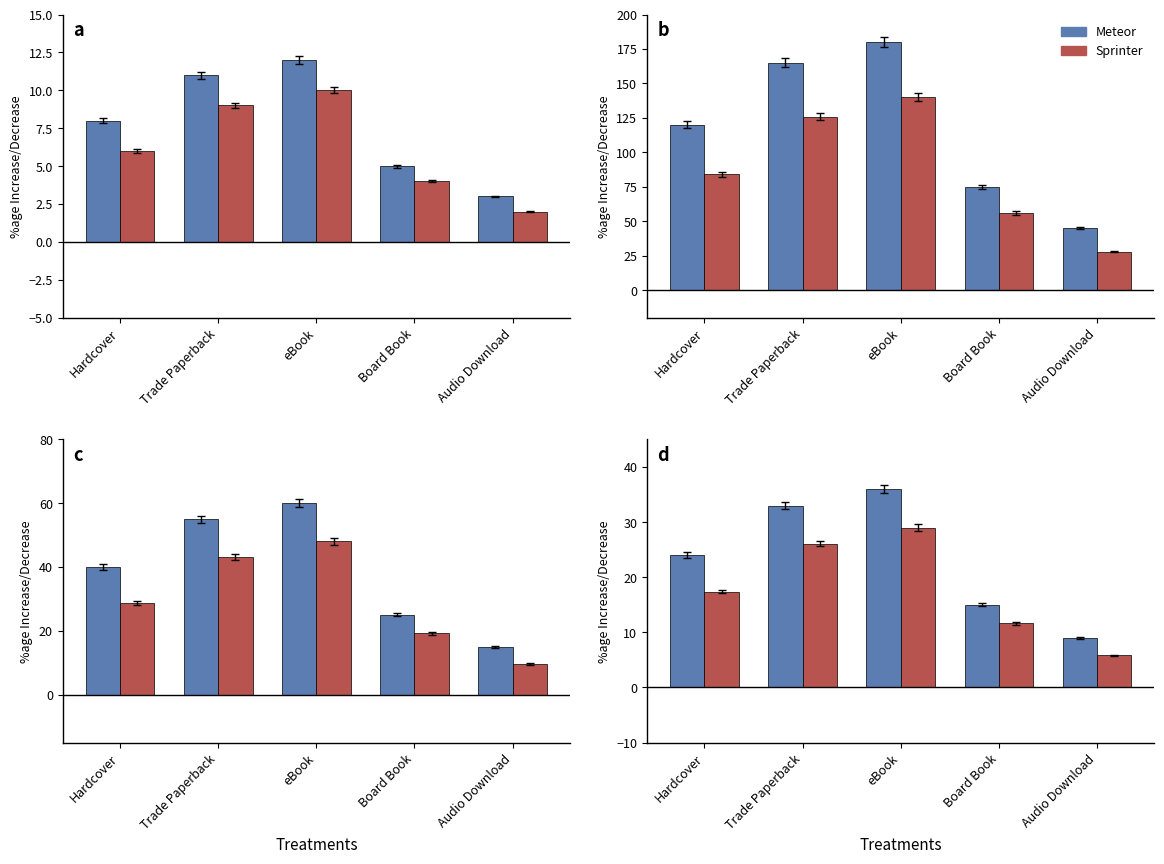

What is the sum of all Meteor values?

117.0